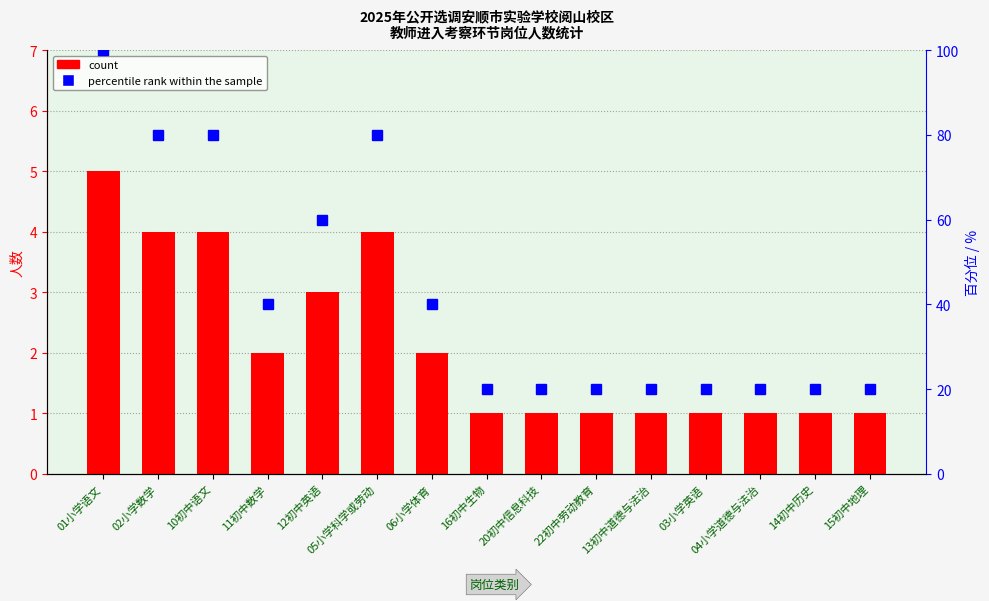

How many data points does each series have?

15